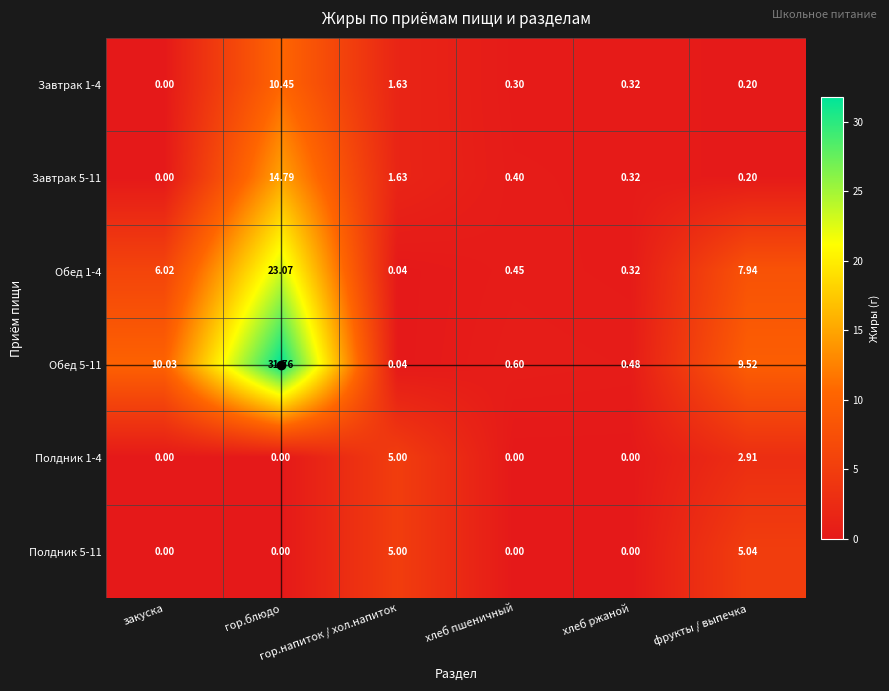

How many data points in Полдник 5-11 are above 0?

2